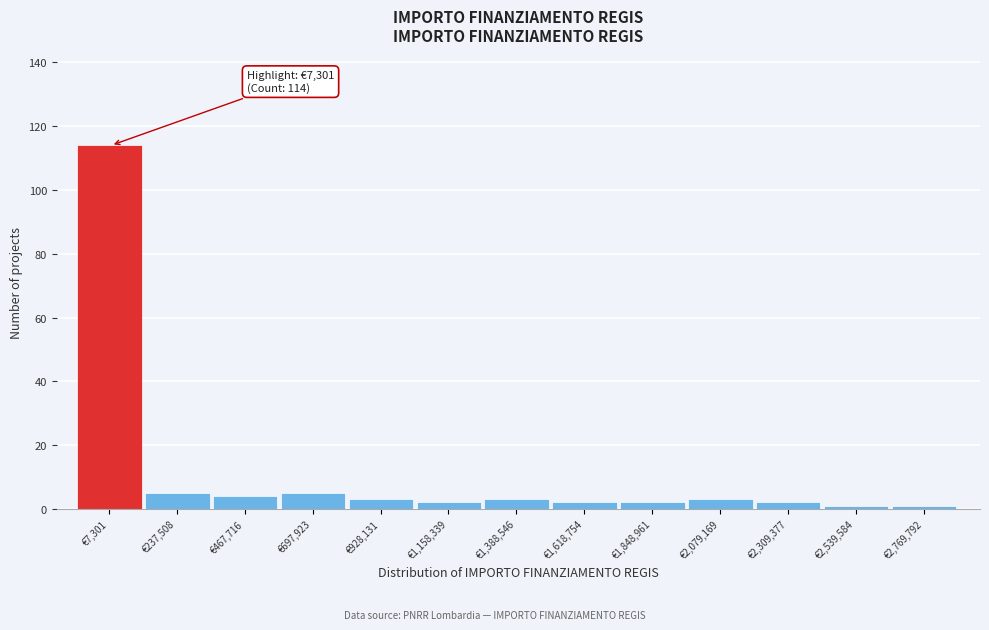

Reading left to right, extract all data points from this chart.

114	5	4	5	3	2	3	2	2	3	2	1	1